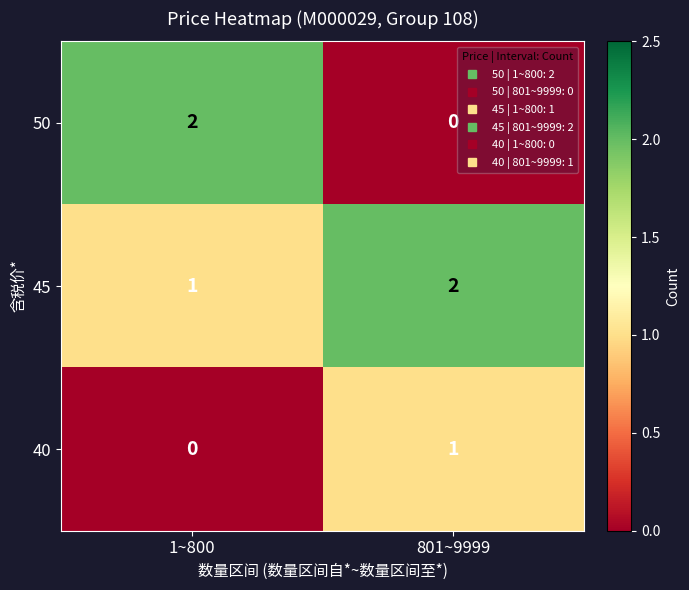

The value of 50 at 801~9999 is 0. True or false?

True